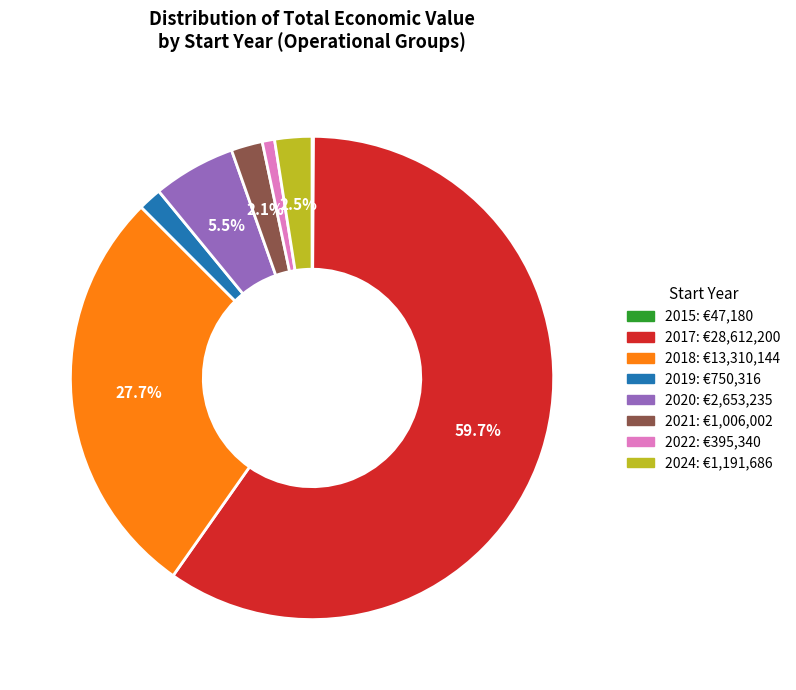

To the nearest percent, what is the difference between the largest and smallest slice percentages?

60%